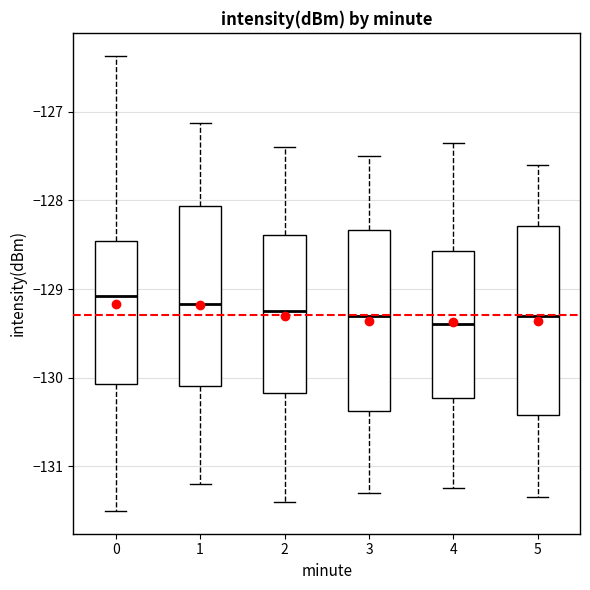

Reading left to right, transcribe this box plot: for each box, give where its median line is, the range the box spans, and where its two whiskers end, as read against the y-axis. The values are not printed on the chart, so give them approximately, as read against the axis.

0: median -129.1, box -130.1 to -128.5, whiskers -131.5 to -126.4
1: median -129.2, box -130.1 to -128.1, whiskers -131.2 to -127.1
2: median -129.2, box -130.2 to -128.4, whiskers -131.4 to -127.4
3: median -129.3, box -130.4 to -128.3, whiskers -131.3 to -127.5
4: median -129.4, box -130.2 to -128.6, whiskers -131.2 to -127.3
5: median -129.3, box -130.4 to -128.3, whiskers -131.3 to -127.6